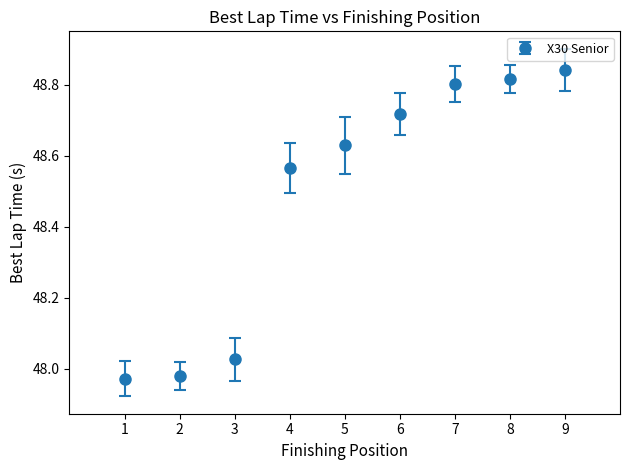

What is the ratio of the value at 1 to the value at 6?

1.0